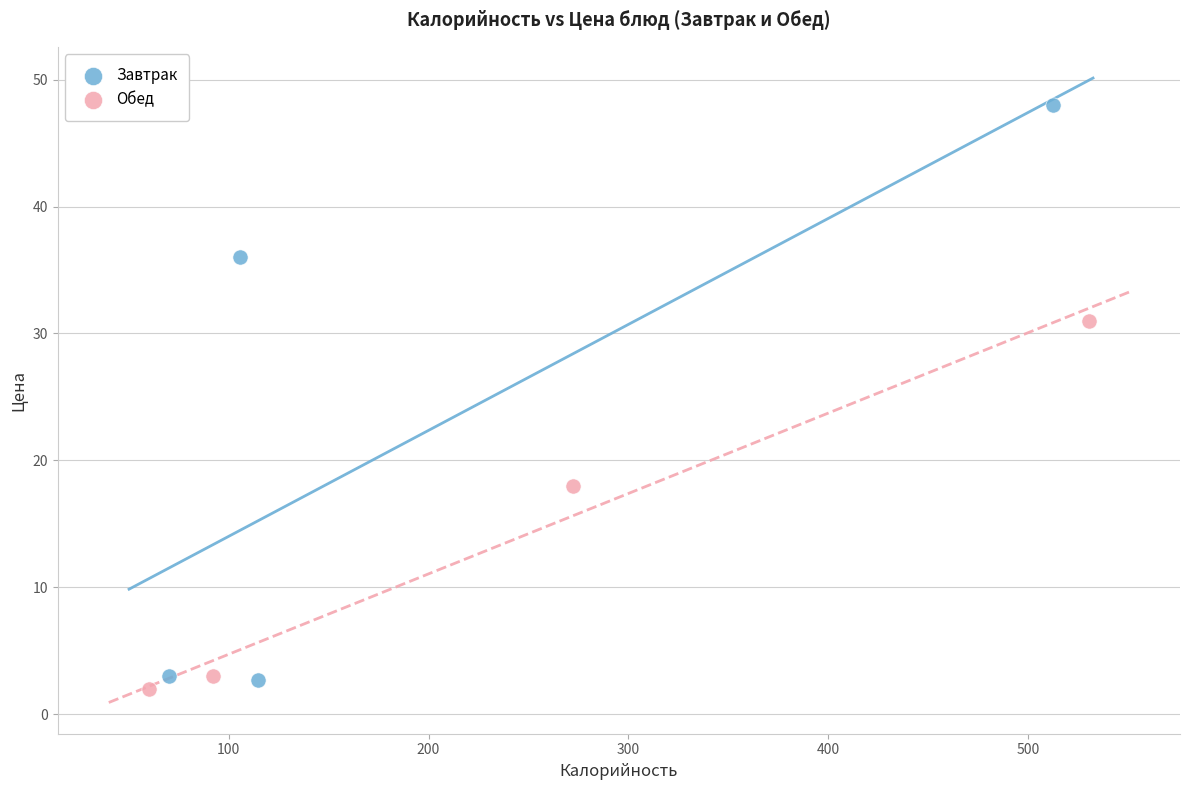

Which series has the largest Y range (max minus min)?

Завтрак